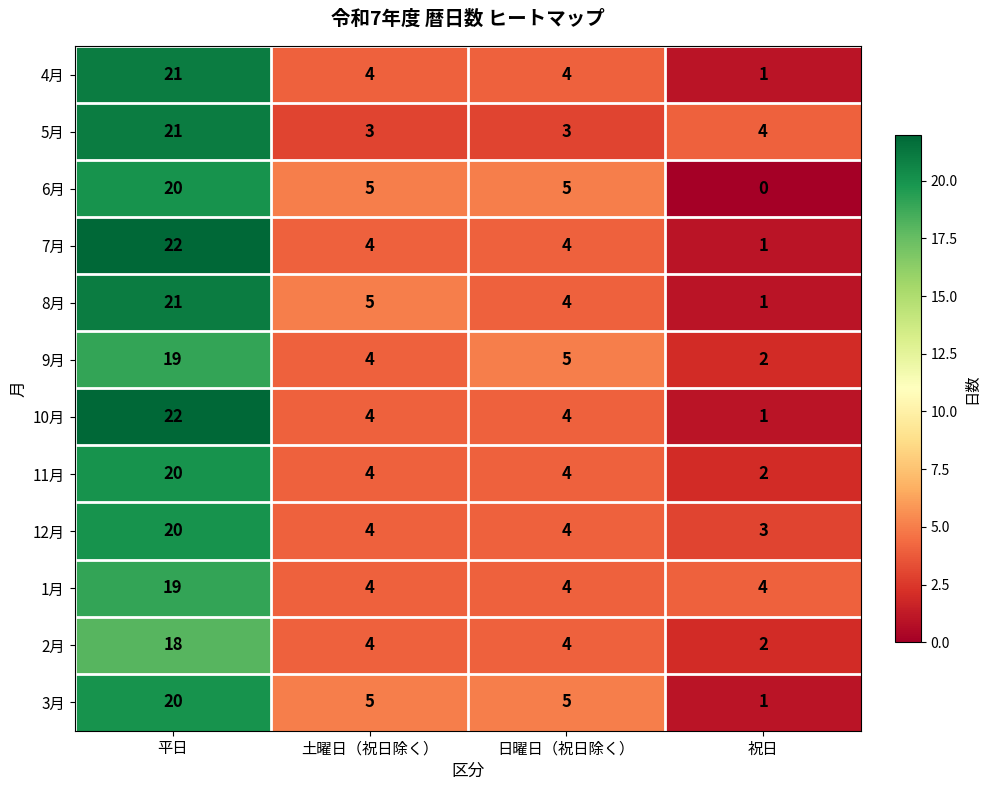

At how many categories does at least one series exceed 9?

1